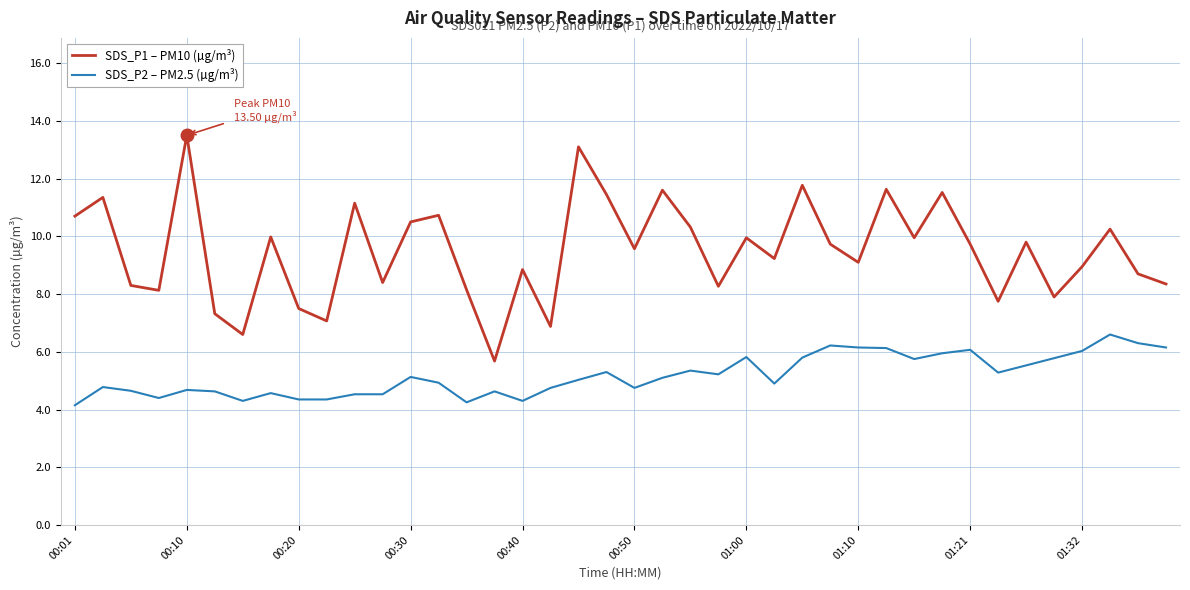

Rank the series by their average value, from lowest to highest.

SDS_P2 – PM2.5 (µg/m³), SDS_P1 – PM10 (µg/m³)